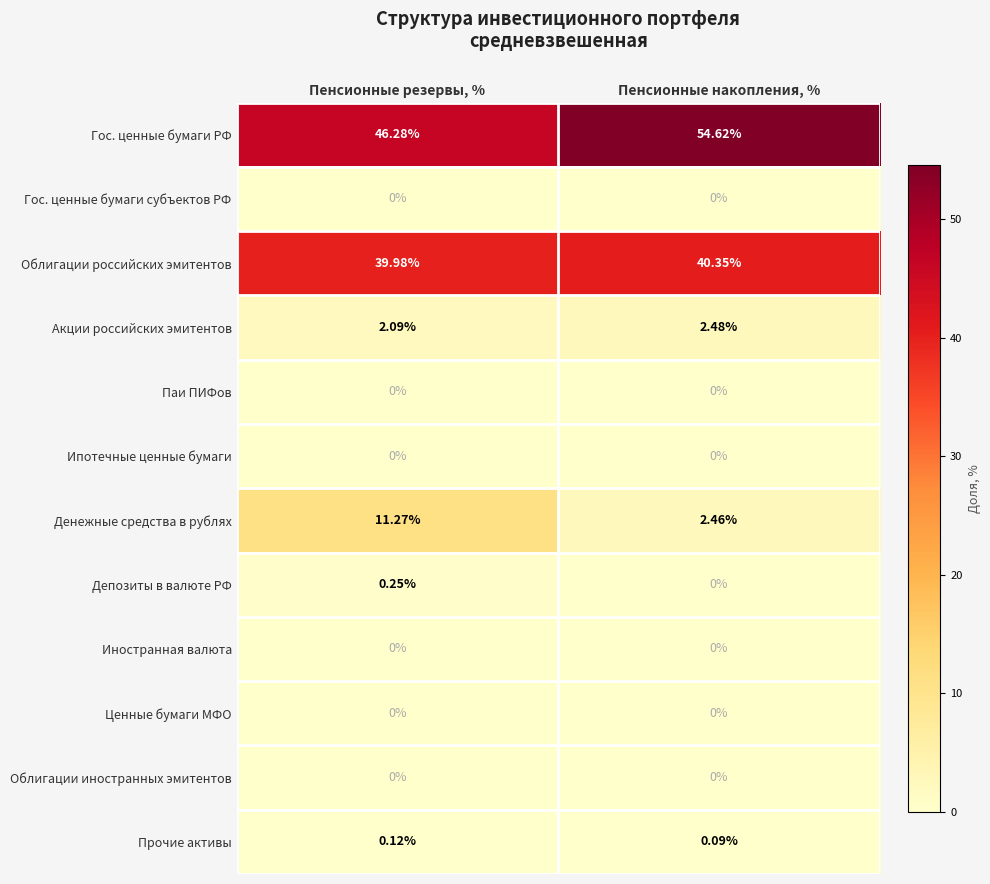

Between Пенсионные резервы, % and Пенсионные накопления, %, which series saw the biggest shift?

Денежные средства в рублях